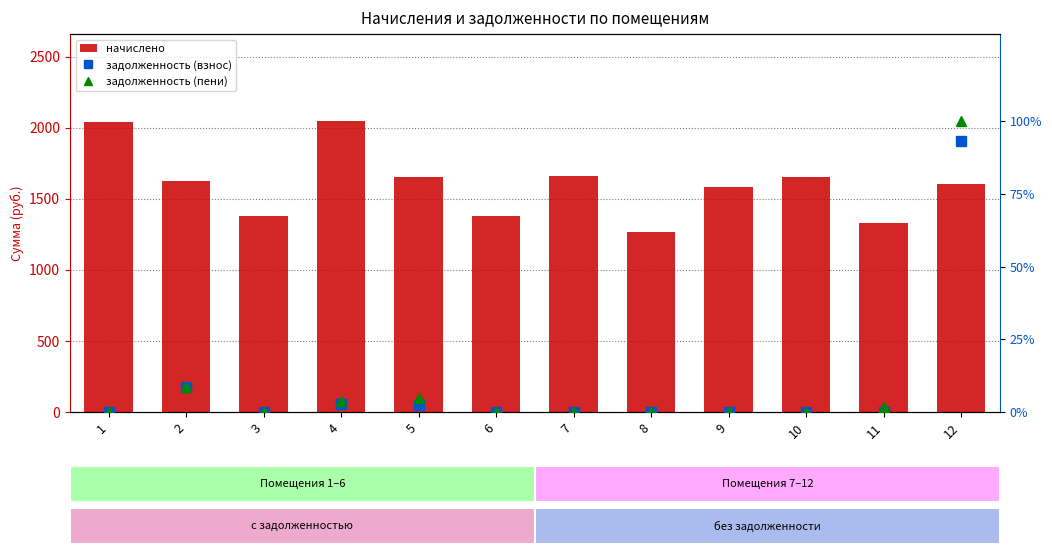

The начислено series shows 2722.6 at 4. True or false?

False